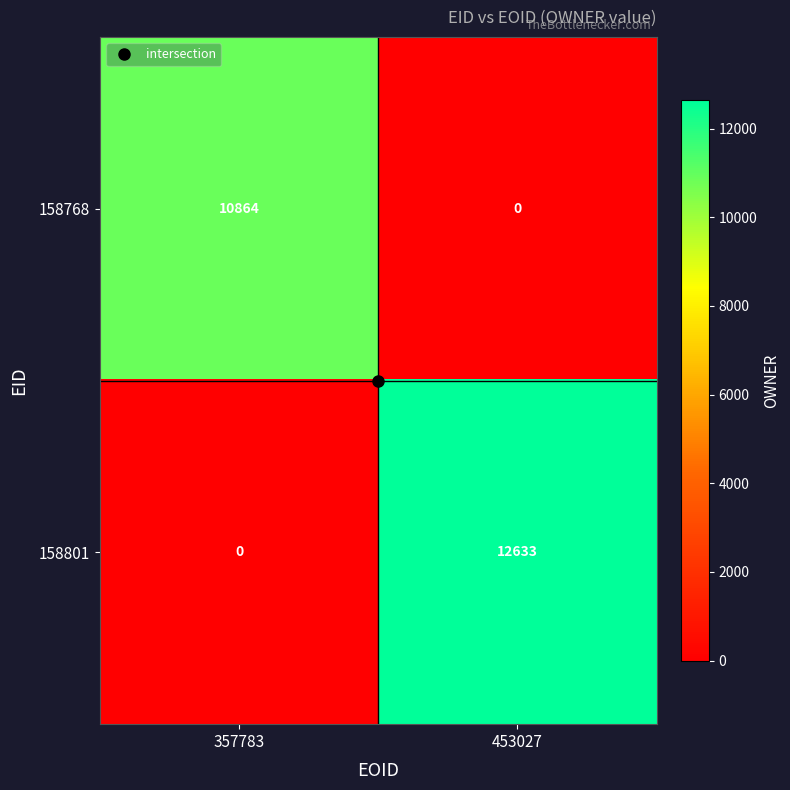

At which label does 158801 reach its minimum?

357783